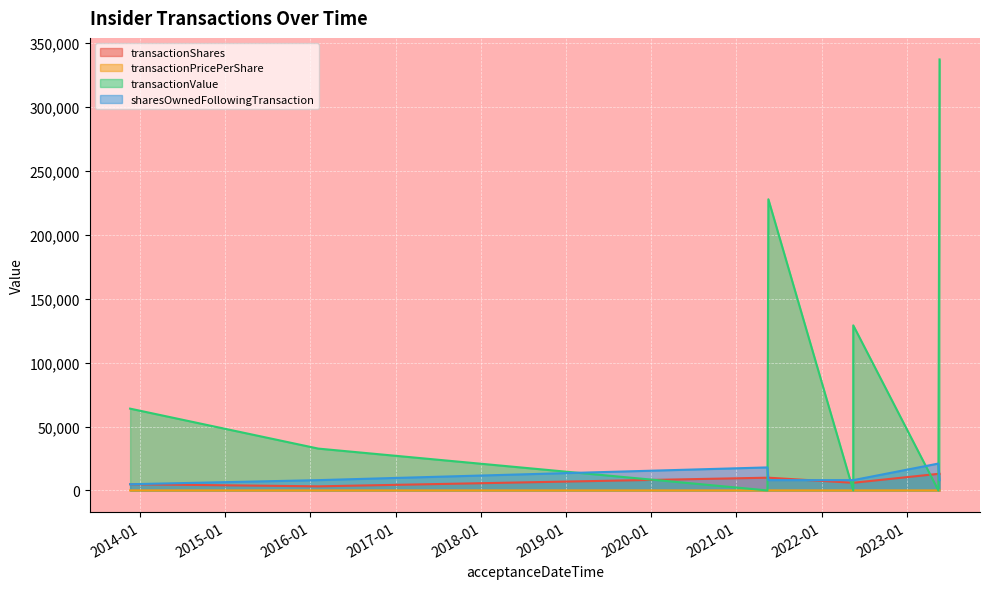

What are all the series names shown in the legend?

transactionShares, transactionPricePerShare, transactionValue, sharesOwnedFollowingTransaction